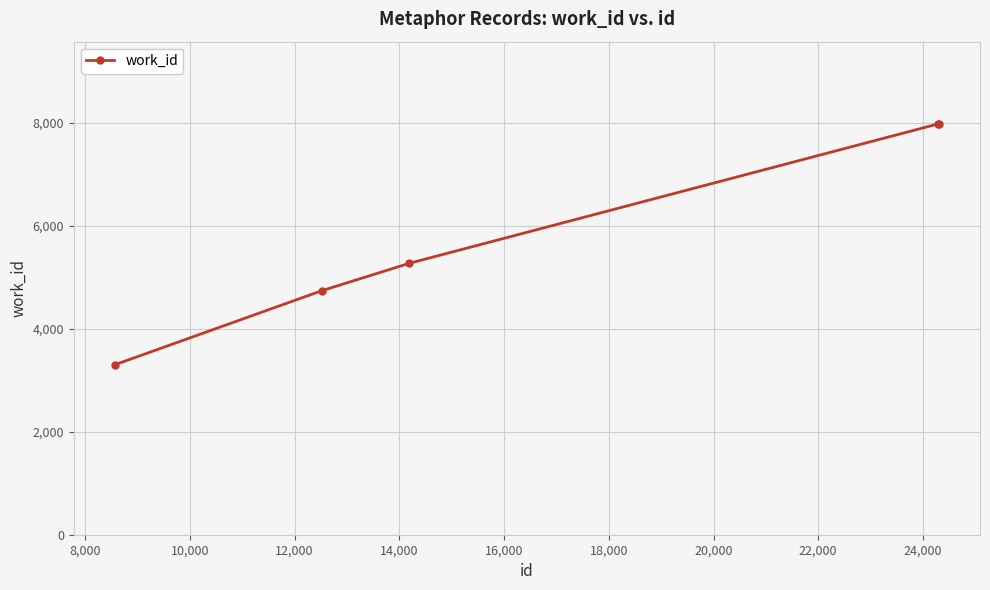

What is the maximum value shown in the chart?

7984